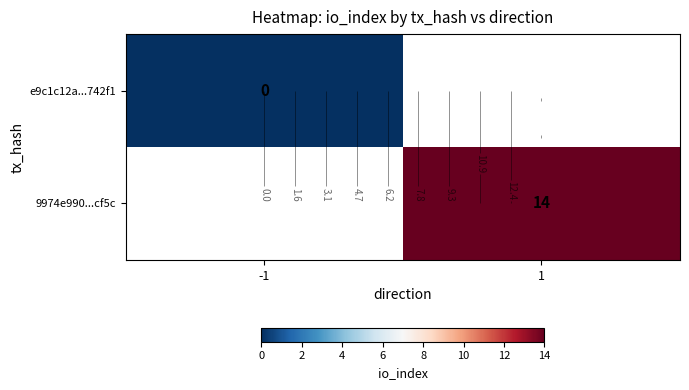

True or false: e9c1c12a...742f1 has a value of 0.0 at -1.

True